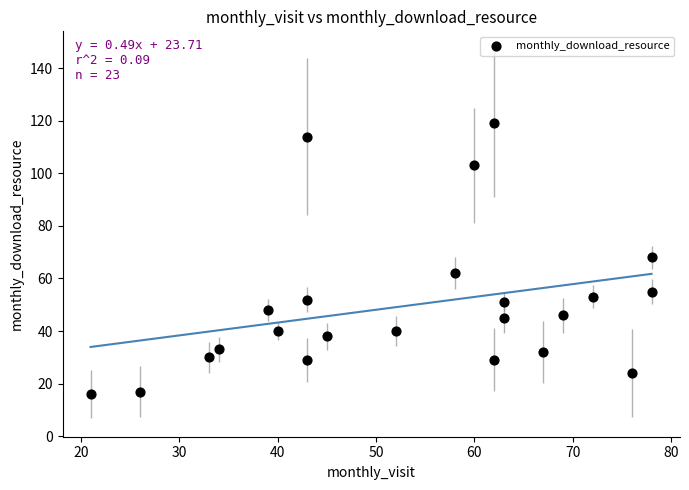

What is the range of Y values (max minus min)?

103